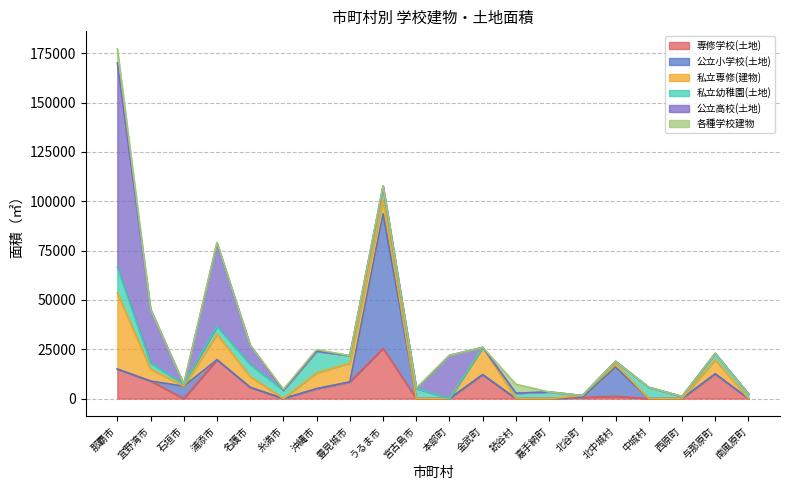

Reading left to right, extract all data points from this chart.

専修学校(土地): 那覇市=14952	宜野湾市=8900	石垣市=0	浦添市=19696	名護市=5707	糸満市=0	沖縄市=5022	豊見城市=8430	うるま市=25463	宮古島市=0	本部町=0	金武町=12134	読谷村=0	嘉手納町=0	北谷町=641	北中城村=1166	中城村=0	西原町=0	与那原町=12520	南風原町=0
公立小学校(土地): 那覇市=0	宜野湾市=0	石垣市=6298	浦添市=0	名護市=0	糸満市=0	沖縄市=0	豊見城市=0	うるま市=68211	宮古島市=0	本部町=0	金武町=0	読谷村=0	嘉手納町=0	北谷町=0	北中城村=14787	中城村=0	西原町=0	与那原町=0	南風原町=0
私立専修(建物): 那覇市=38531	宜野湾市=6048	石垣市=0	浦添市=12877	名護市=5380	糸満市=0	沖縄市=7996	豊見城市=9561	うるま市=7079	宮古島市=0	本部町=0	金武町=13831	読谷村=0	嘉手納町=0	北谷町=900	北中城村=1603	中城村=0	西原町=0	与那原町=7096	南風原町=0
私立幼稚園(土地): 那覇市=13035	宜野湾市=3155	石垣市=948	浦添市=4103	名護市=6242	糸満市=4235	沖縄市=10940	豊見城市=3782	うるま市=6757	宮古島市=5106	本部町=0	金武町=0	読谷村=2720	嘉手納町=3366	北谷町=0	北中城村=1319	中城村=5706	西原町=1073	与那原町=3290	南風原町=2408
公立高校(土地): 那覇市=103615	宜野湾市=27174	石垣市=0	浦添市=42050	名護市=9699	糸満市=0	沖縄市=0	豊見城市=0	うるま市=0	宮古島市=0	本部町=21950	金武町=0	読谷村=0	嘉手納町=0	北谷町=0	北中城村=0	中城村=0	西原町=0	与那原町=0	南風原町=0
各種学校建物: 那覇市=7155	宜野湾市=0	石垣市=60	浦添市=468	名護市=0	糸満市=495	沖縄市=890	豊見城市=0	うるま市=410	宮古島市=142	本部町=0	金武町=0	読谷村=4537	嘉手納町=0	北谷町=0	北中城村=0	中城村=0	西原町=0	与那原町=0	南風原町=0